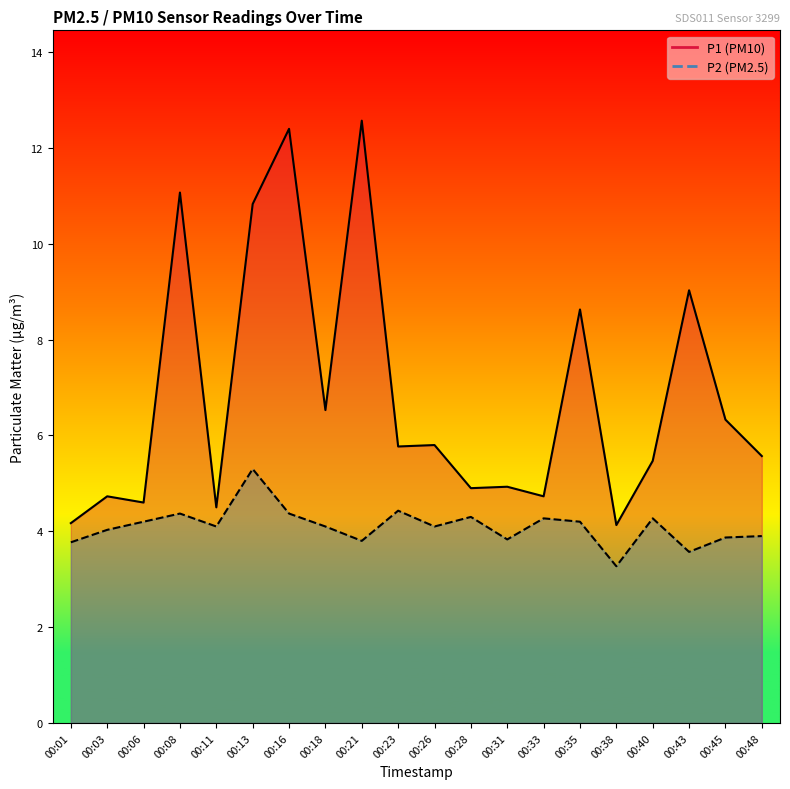

The value of P2 at 00:35 is 4.2. True or false?

True